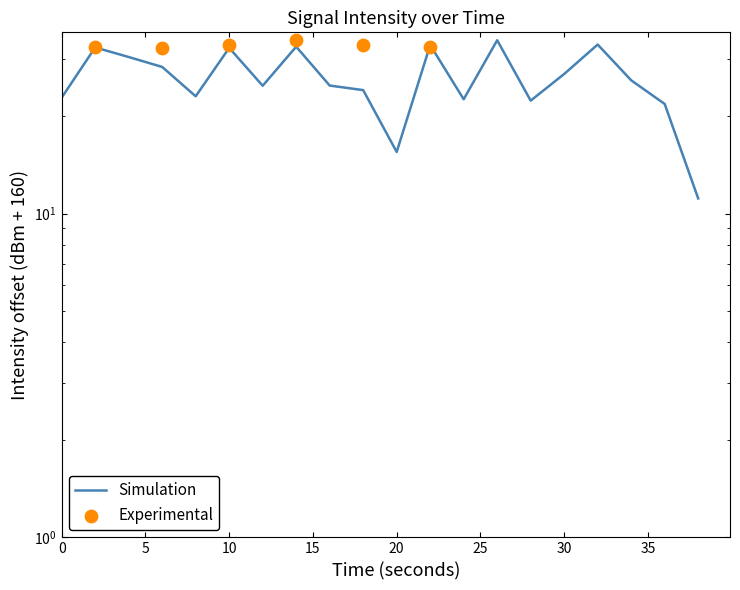

What is the change in value from 0 to 22?

+10.3